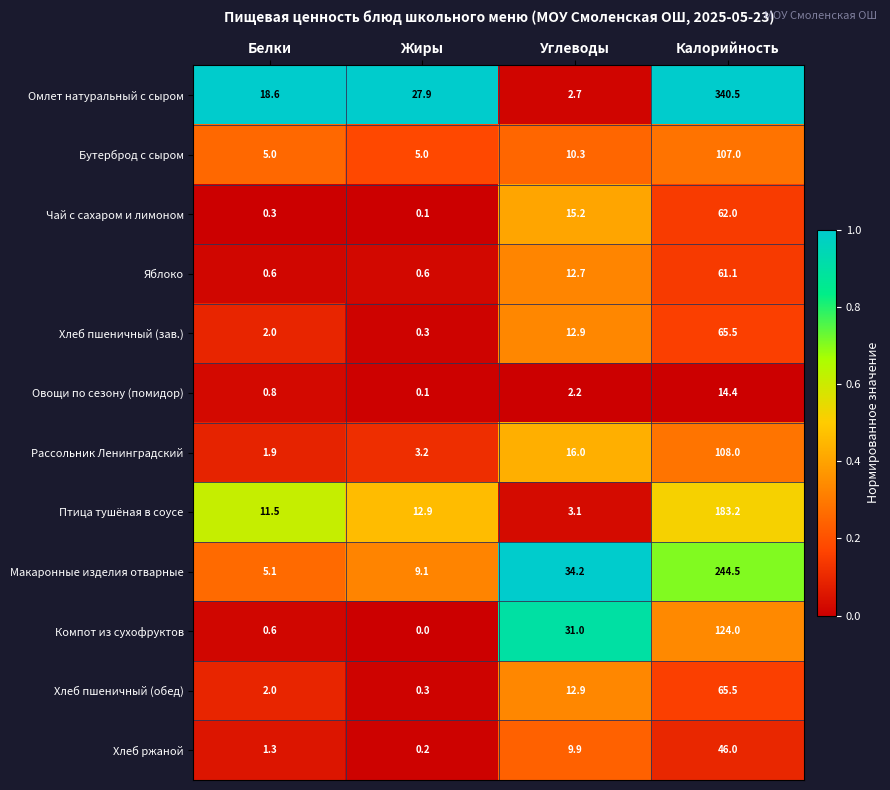

True or false: Бутерброд с сыром has a value of 4.8 at Углеводы.

False